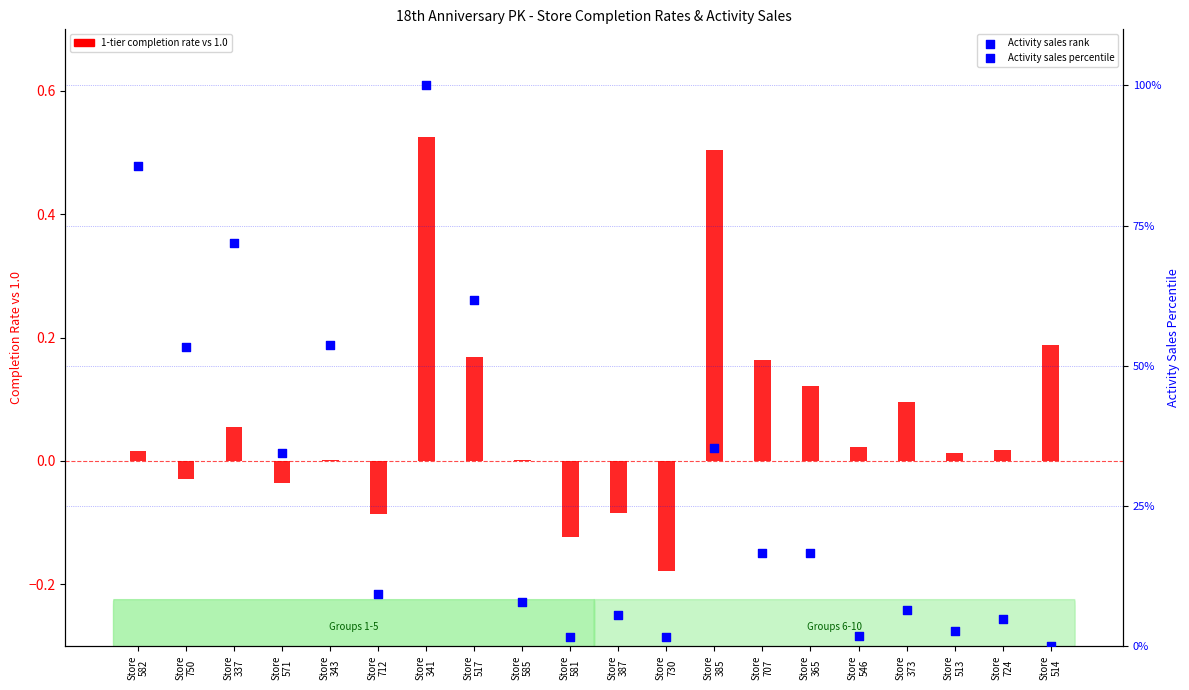

Which series has the widest spread of Y values?

Activity sales rank